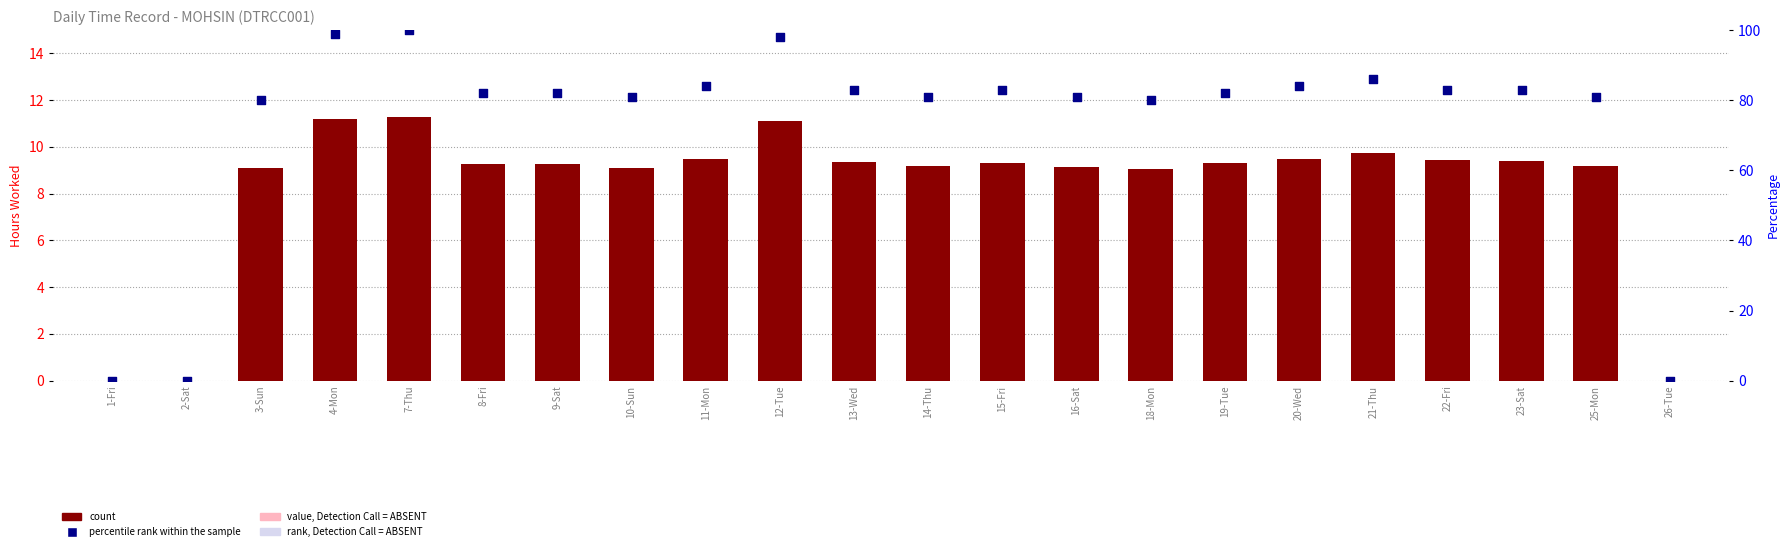

At which category is the sum across all series the highest?

7-Thu